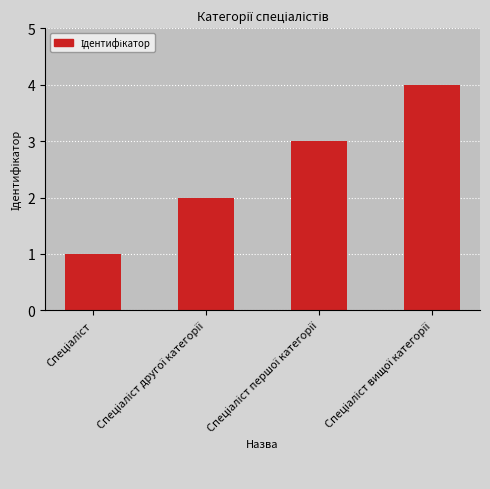

What is the sum of all values?

10